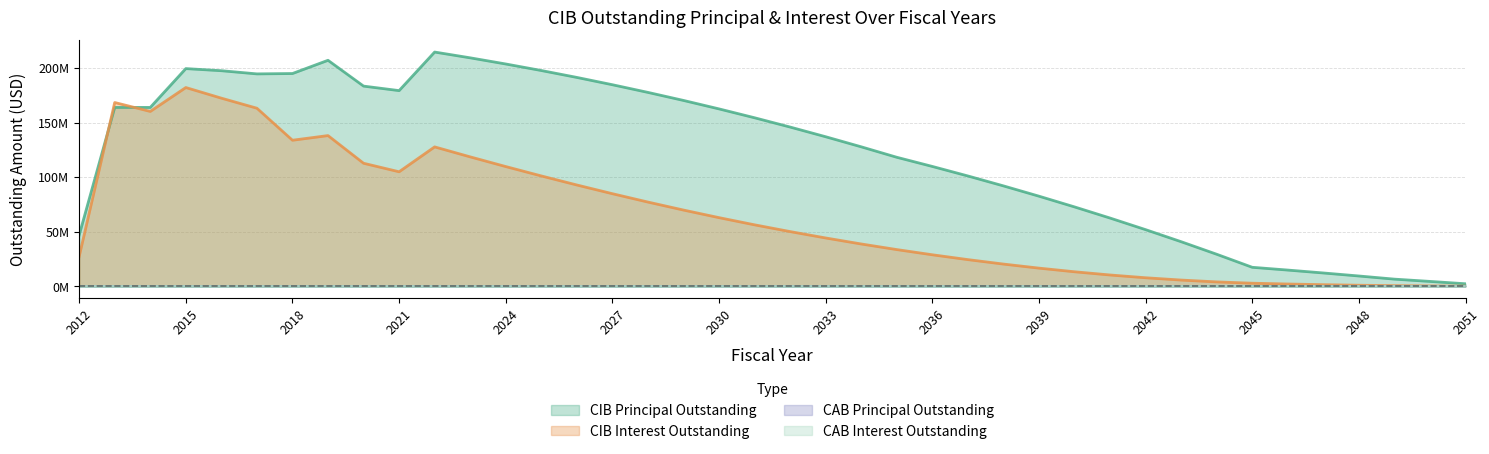

Which series has the widest spread of values?

CIBPrincipalOutstanding